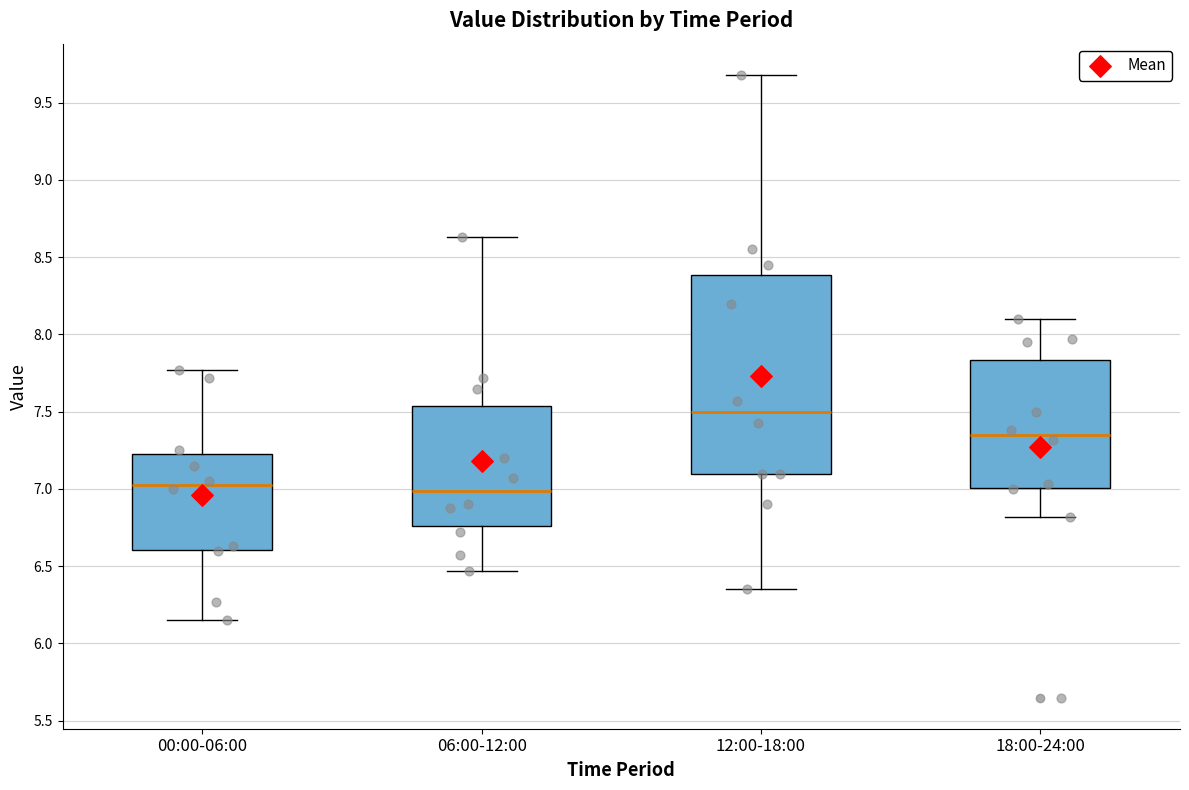

Where does the lower whisker of the box for 06:00-12:00 end on the y-axis? The values are not printed on the chart, so give them approximately, as read against the axis.

6.45